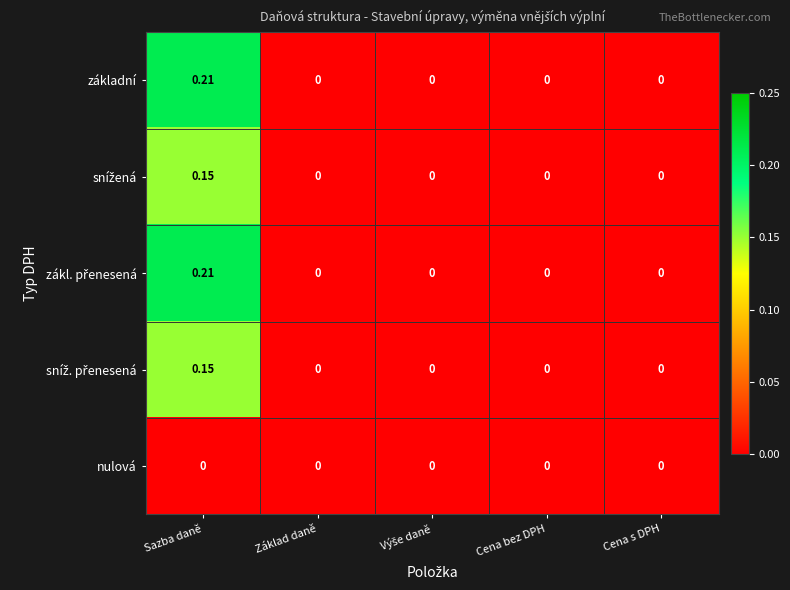

Count the number of data series in this chart.

5